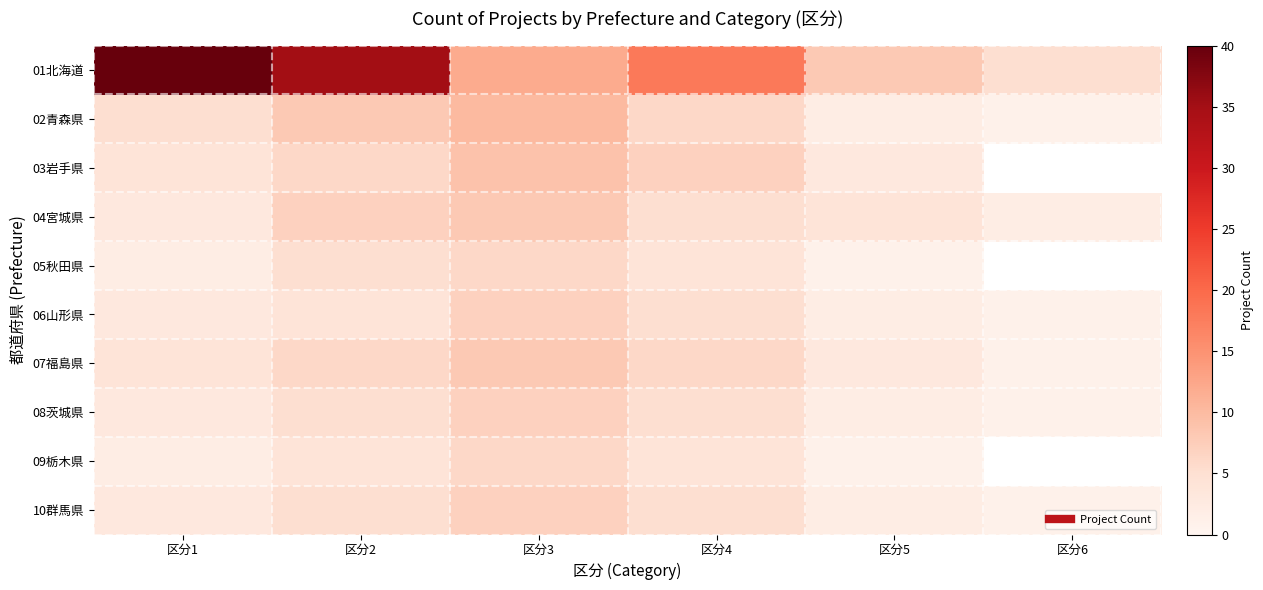

What is the average value of the 02青森県 series?

5.3